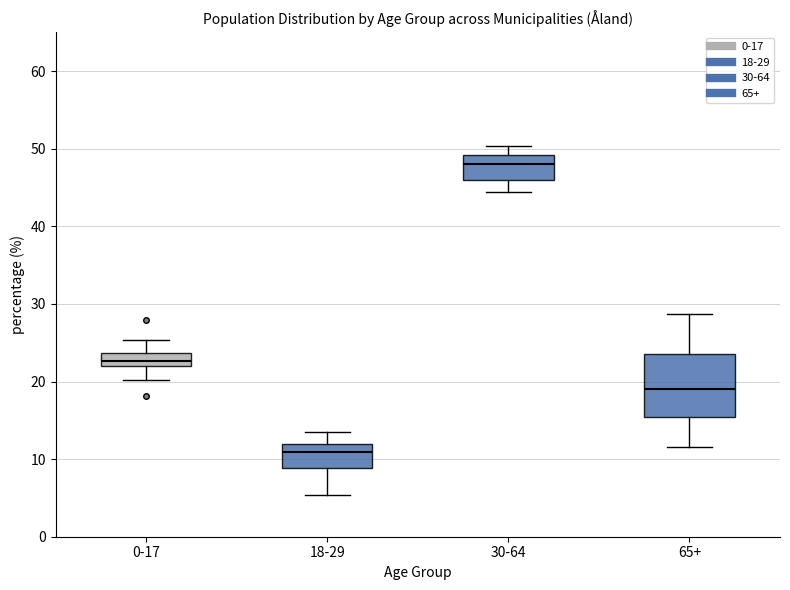

Which box has the highest median line?

30-64